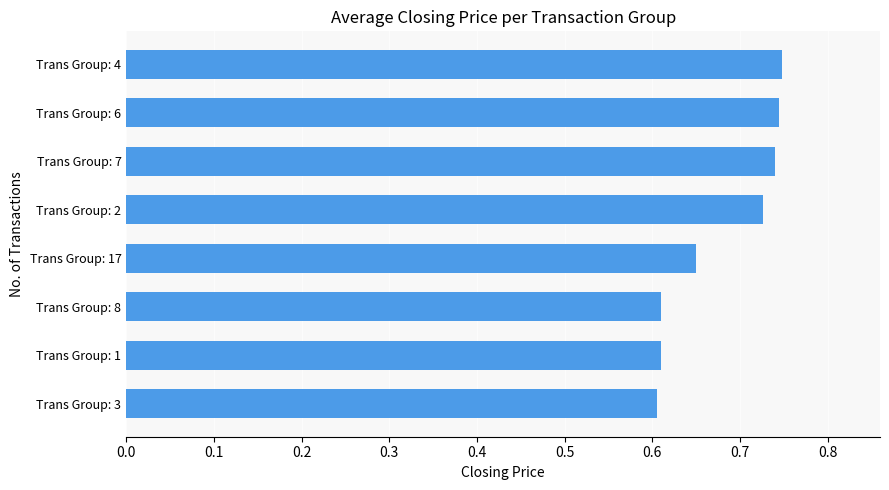

True or false: the data shows 0.4 at Trans Group: 4.

False